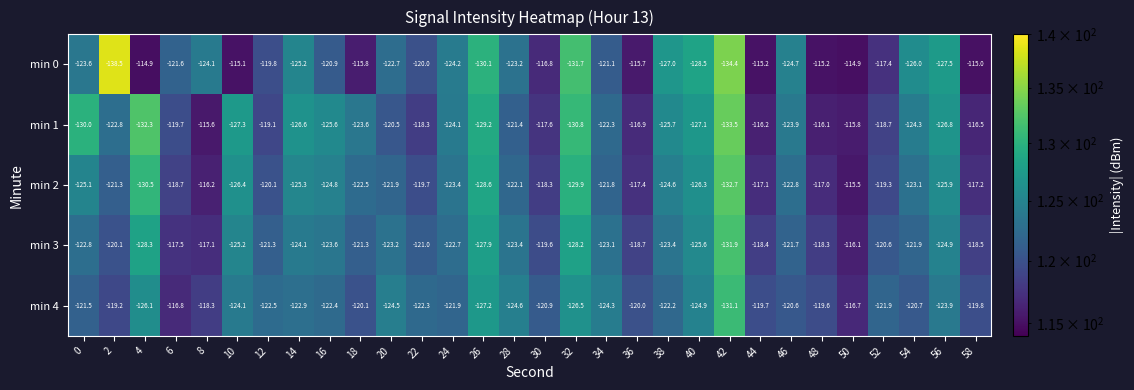

At which label does min 1 first exceed -122?

6